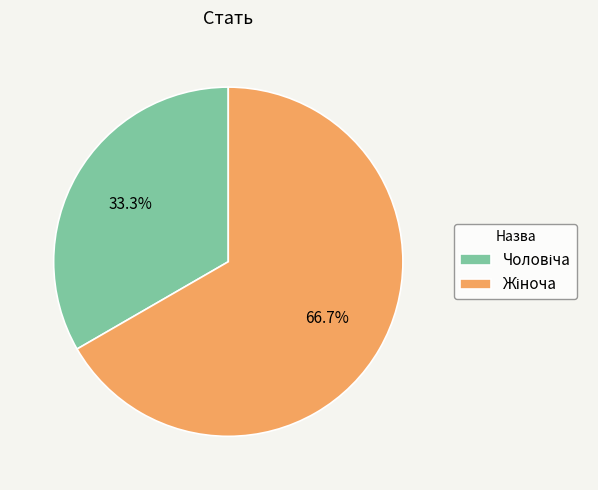

Which slice is the smallest?

Чоловіча